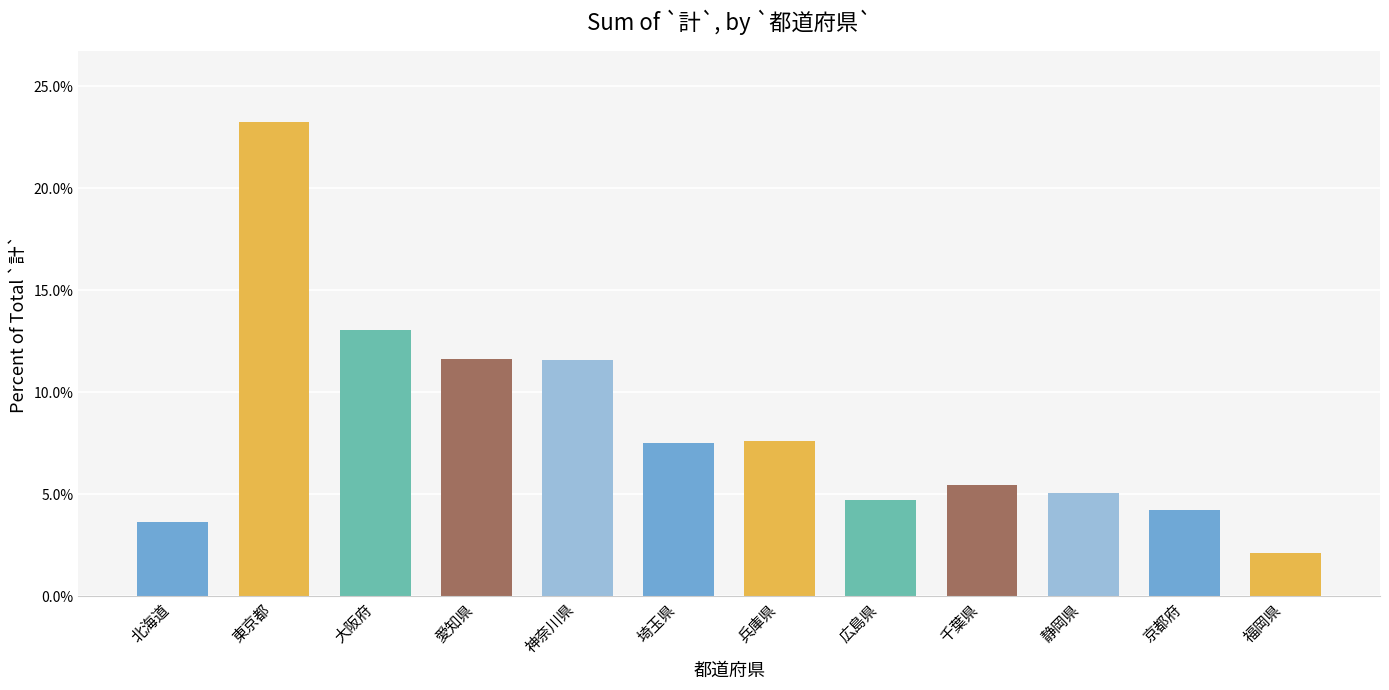

What is the ratio of the value at 愛知県 to the value at 神奈川県?

1.0